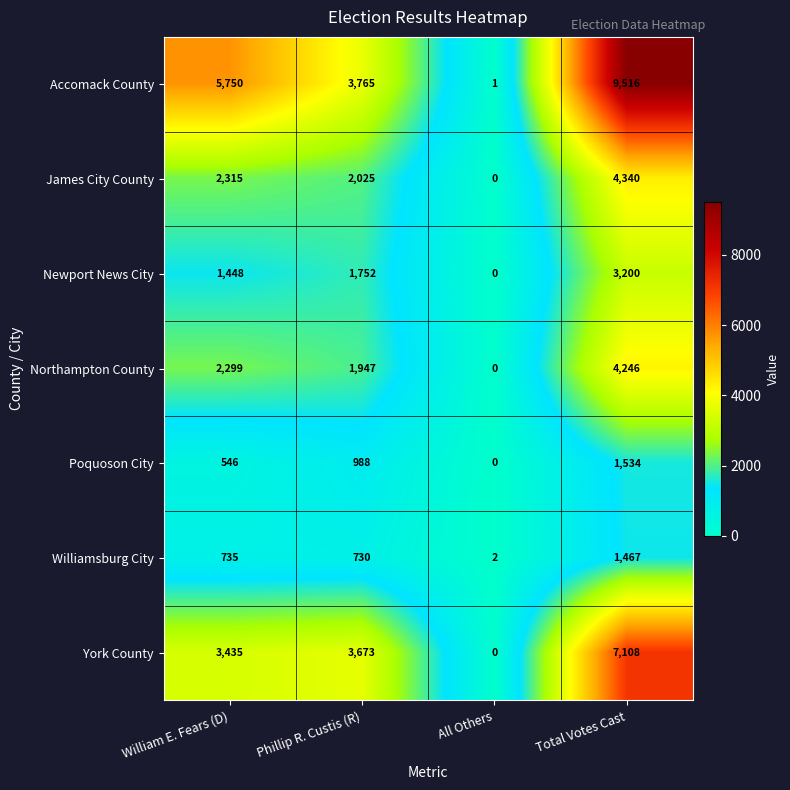

Which series has the largest total across all categories?

Accomack County